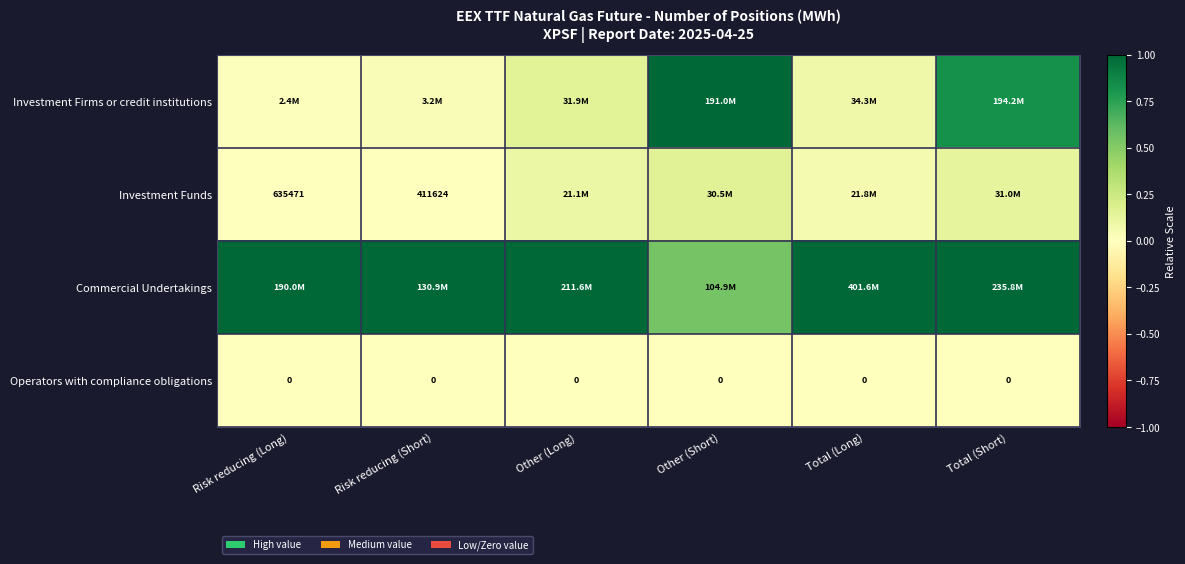

At how many categories does at least one series exceed 0?

6